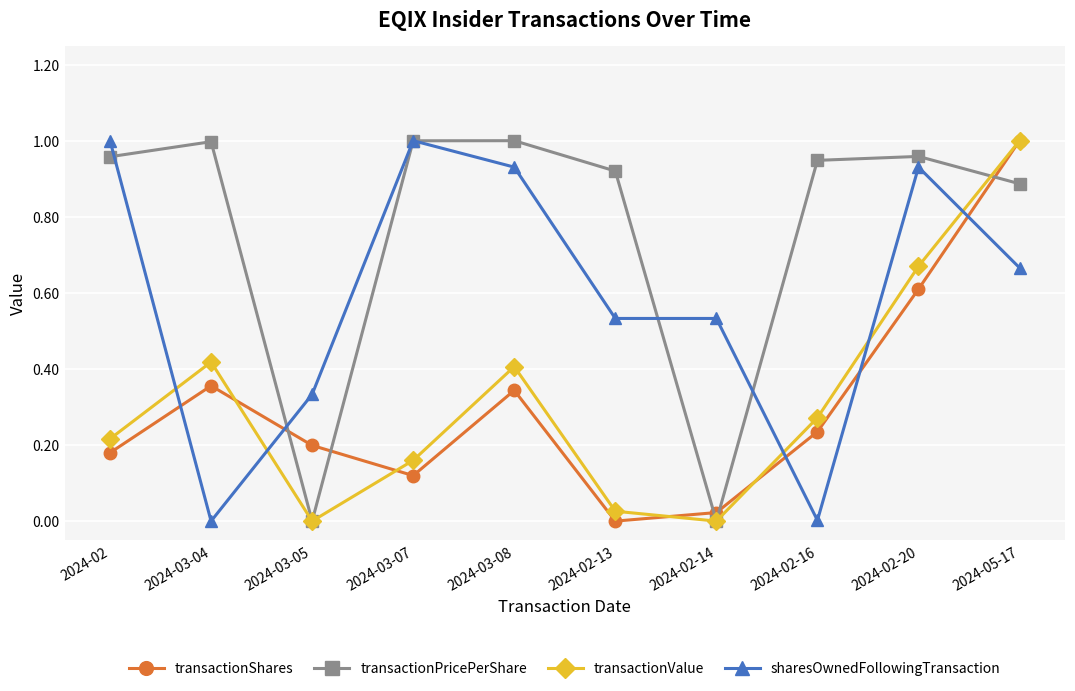

Which series has the largest total across all categories?

transactionPricePerShare